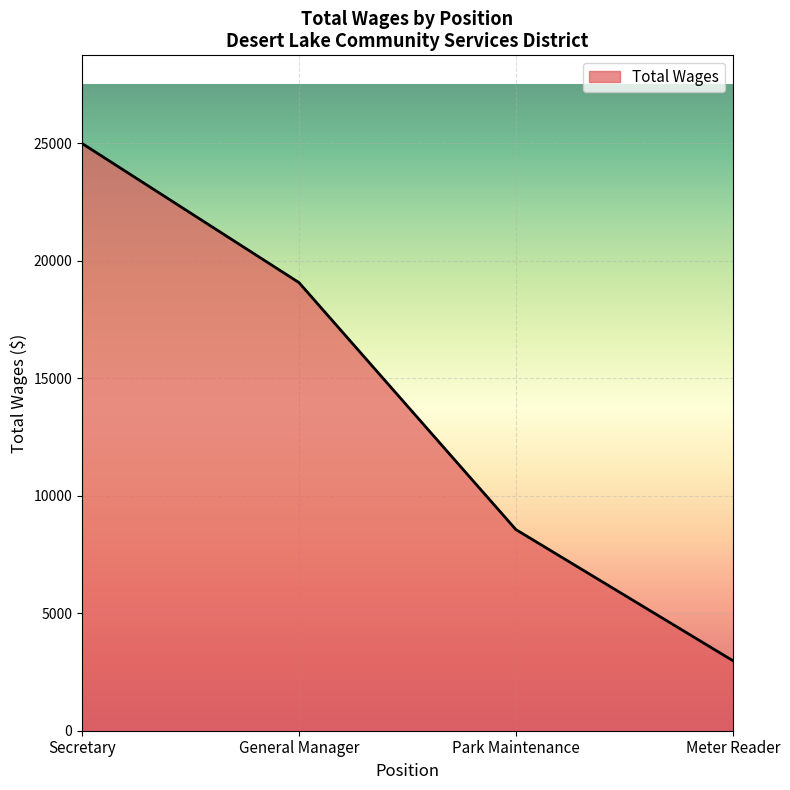

Does the chart have visible grid lines?

Yes